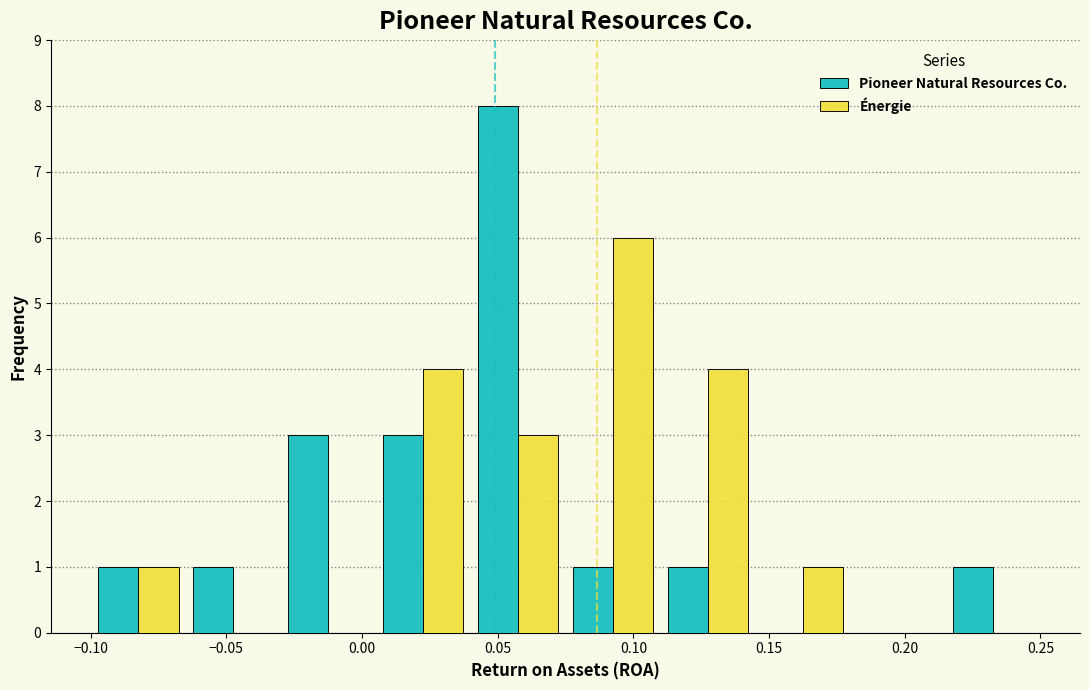

In the Énergie series, which range on the x-axis has the tallest bar?

0.075 to 0.110